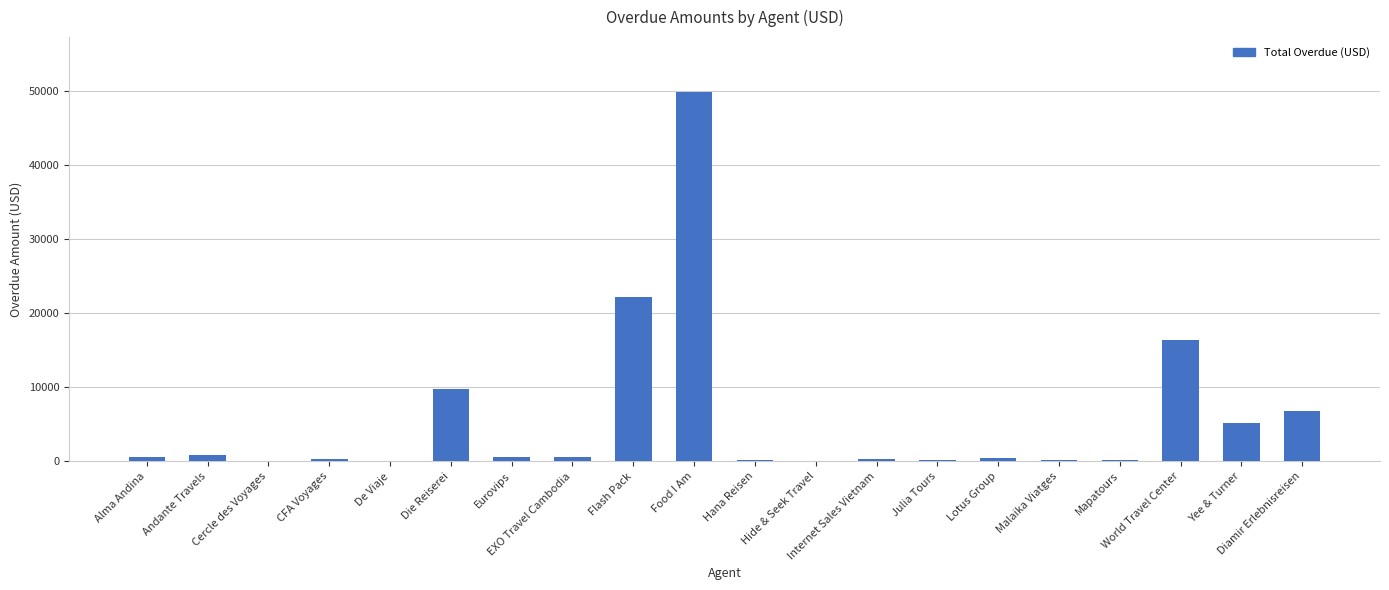

What is the average value?

5728.3